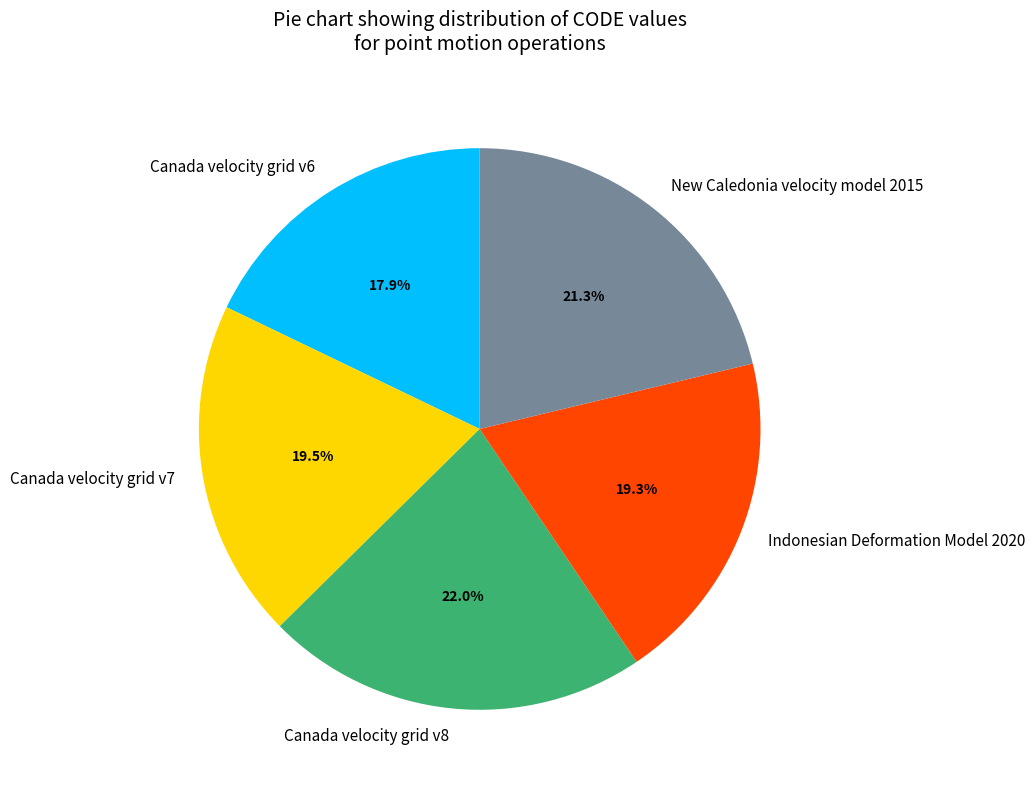

Between Canada velocity grid v8 and Indonesian Deformation Model 2020, which is larger?

Canada velocity grid v8